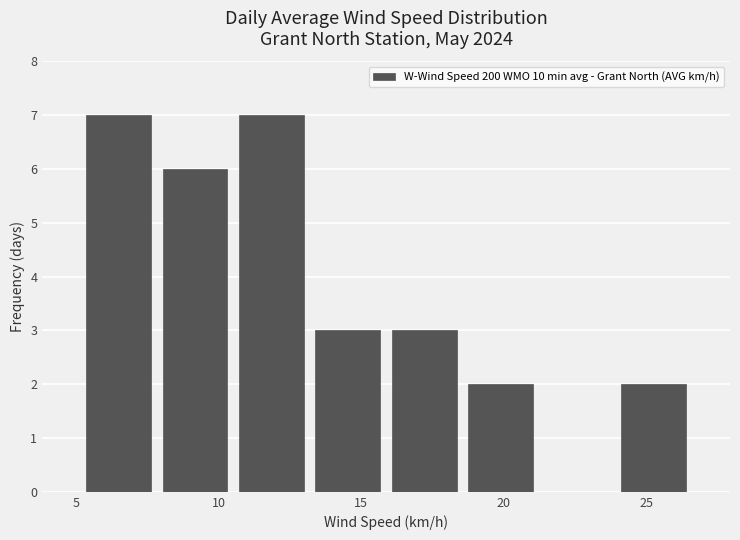

Reading left to right, transcribe this chart: for each bar, give the range it covers on the x-axis and its height. Neither the bar edges nor the heights are printed on the chart, so give them approximately, as read against the axes.

5.0 to 8.0: 7
8.0 to 10.5: 6
10.5 to 13.0: 7
13.0 to 16.0: 3
16.0 to 18.5: 3
18.5 to 21.0: 2
21.0 to 24.0: 0
24.0 to 26.5: 2